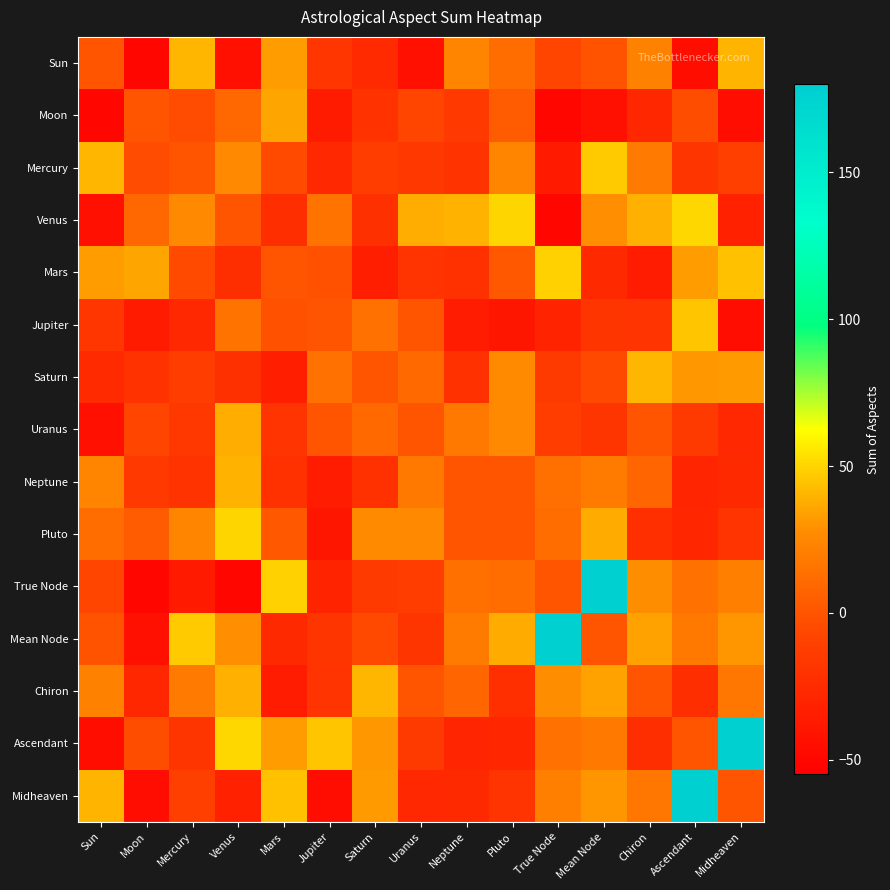

What is the difference between the highest and lowest values at Mean Node?

220.3